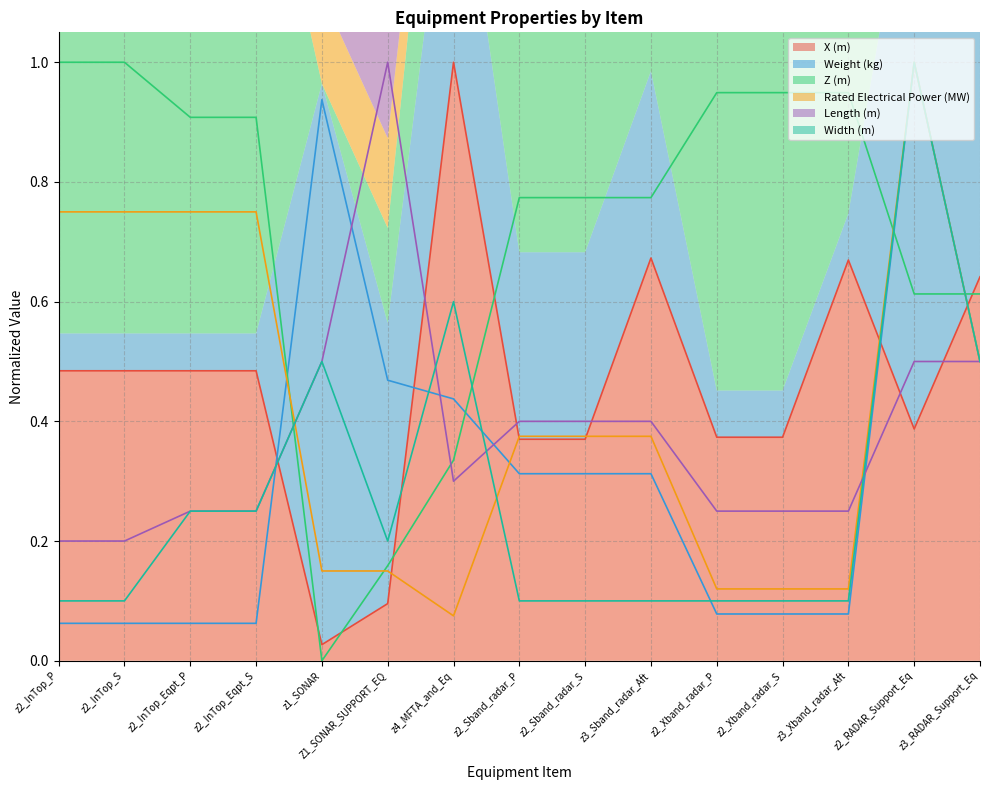

What is the spread (max minus min) of values at z1_SONAR?

0.9